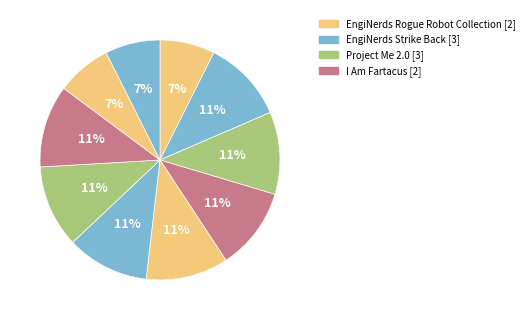

Which slice is the smallest?

EngiNerds Rogue Robot Collection